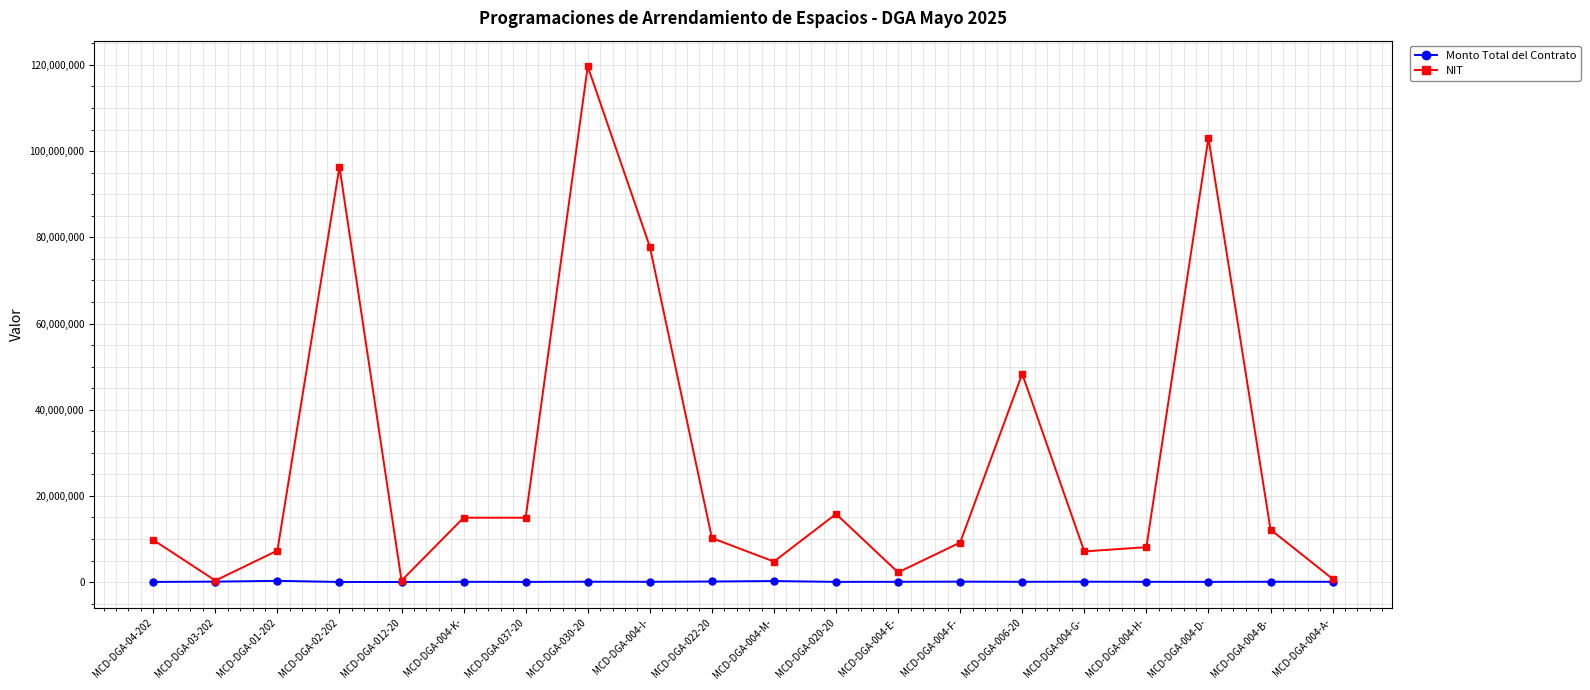

What is the highest value of the NIT series?

119652218.0